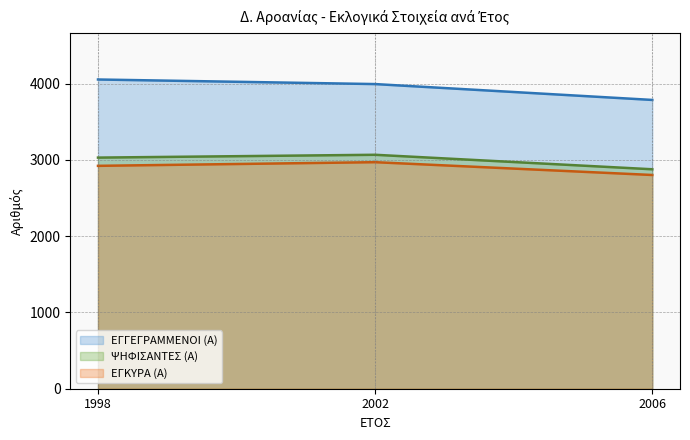

What are all the series names shown in the legend?

ΕΓΓΕΓΡΑΜΜΕΝΟΙ (Α), ΨΗΦΙΣΑΝΤΕΣ (Α), ΕΓΚΥΡΑ (Α)